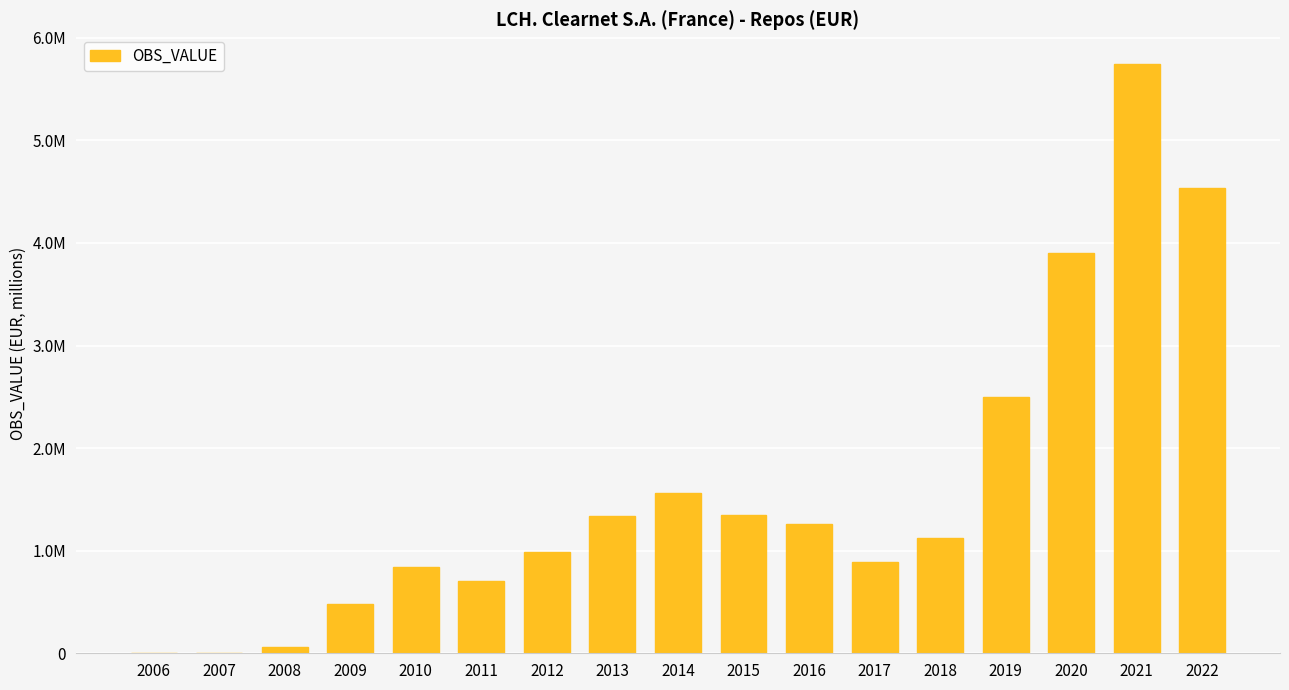

Which label corresponds to the largest value in the chart?

2021